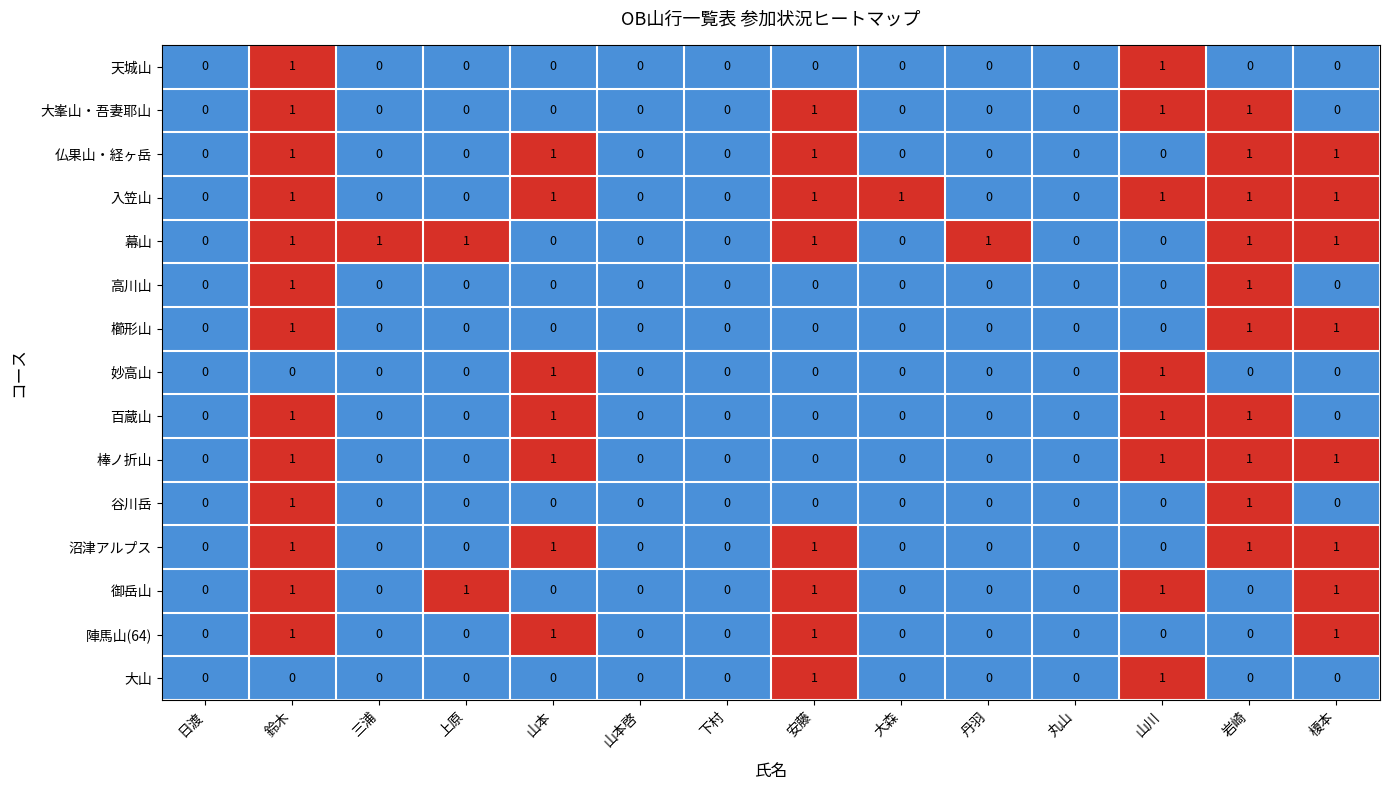

What is the sum of all 棒ノ折山 values?

5